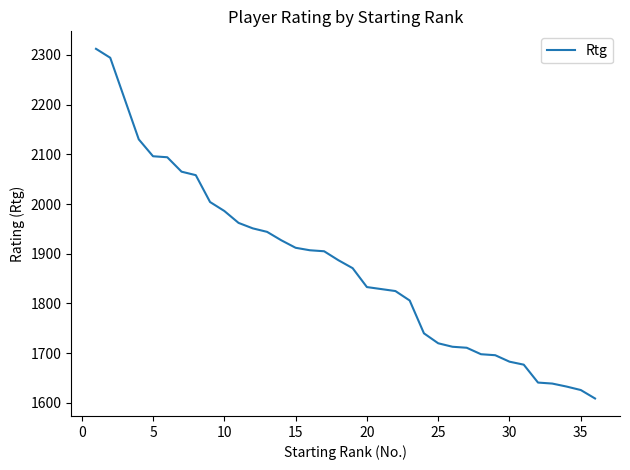

What is the difference between the maximum and minimum values?

703